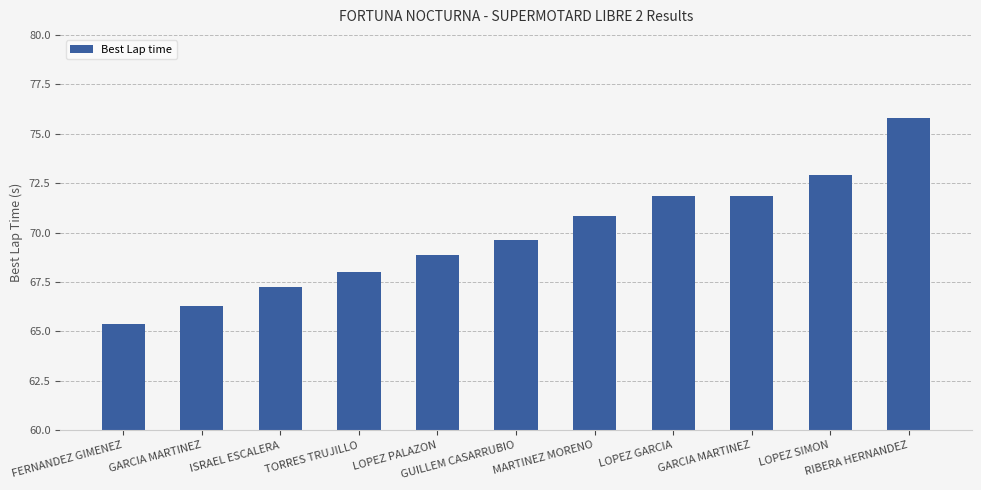

Which label corresponds to the smallest value in the chart?

FERNANDEZ GIMENEZ